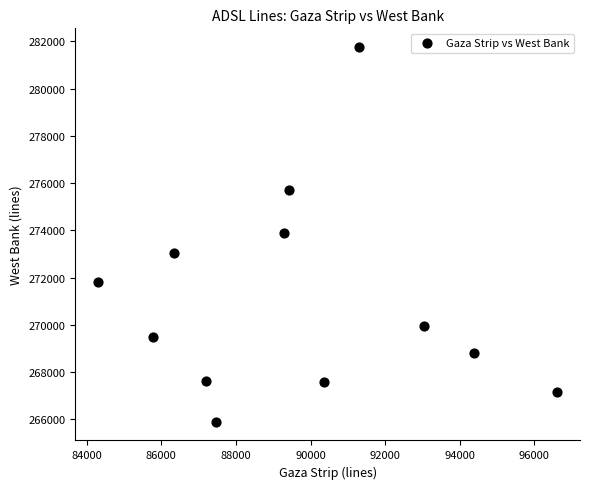

What is the average Y value?

271061